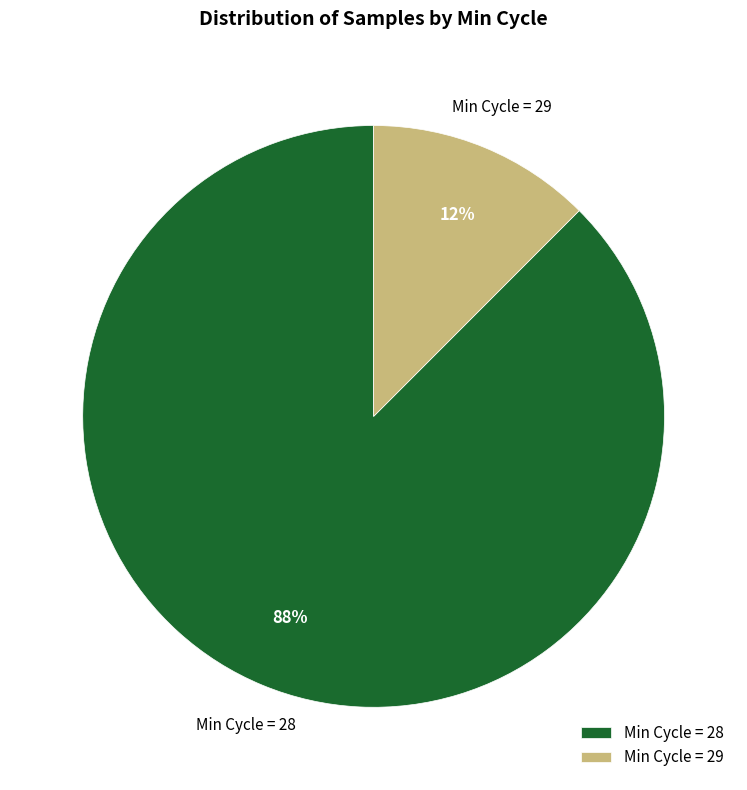

What percentage is the Min Cycle = 28 slice, to the nearest percent?

88%